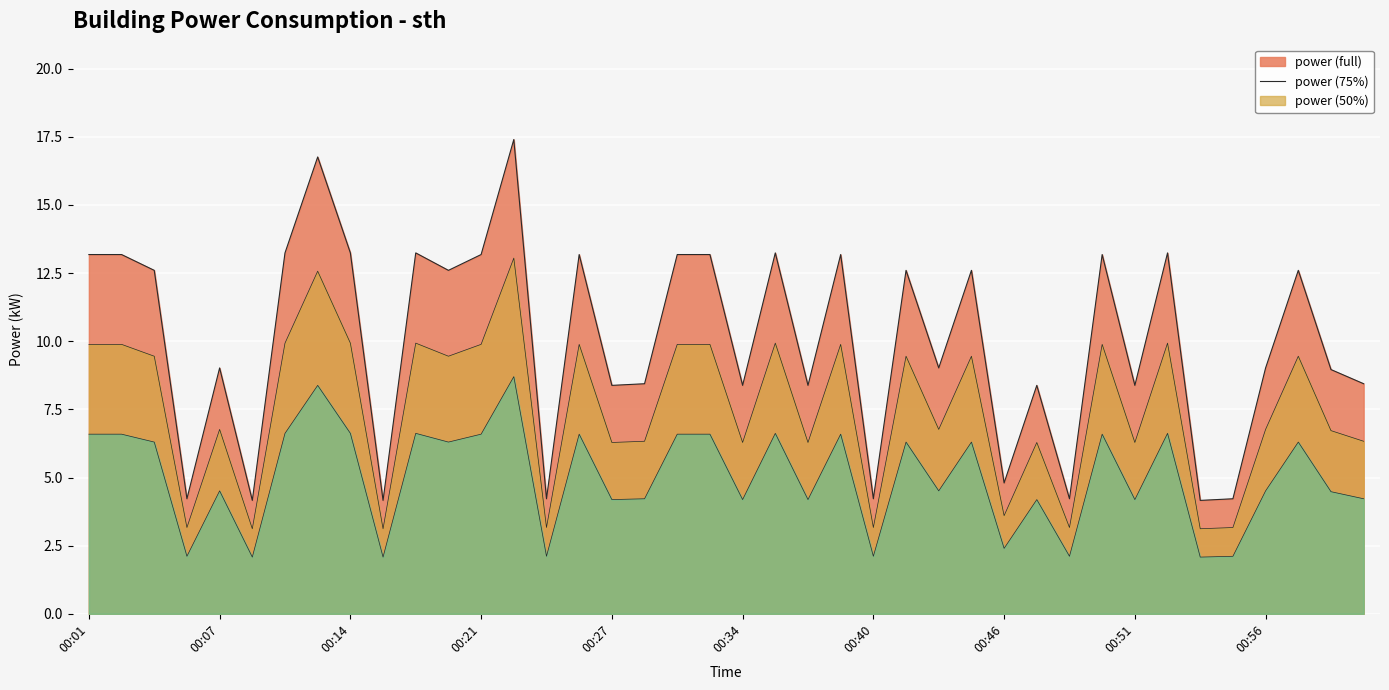

Rank the categories by value from highest to lowest.

00:23, 00:12, 00:10, 00:14, 00:17, 00:36, 00:53, 00:01, 00:03, 00:21, 00:26, 00:31, 00:33, 00:39, 00:50, 00:05, 00:19, 00:42, 00:45, 00:58, 00:07, 00:43, 00:56, 00:59, 00:29, 01:01, 00:27, 00:34, 00:37, 00:47, 00:51, 00:46, 00:06, 00:24, 00:40, 00:48, 00:55, 00:08, 00:15, 00:54